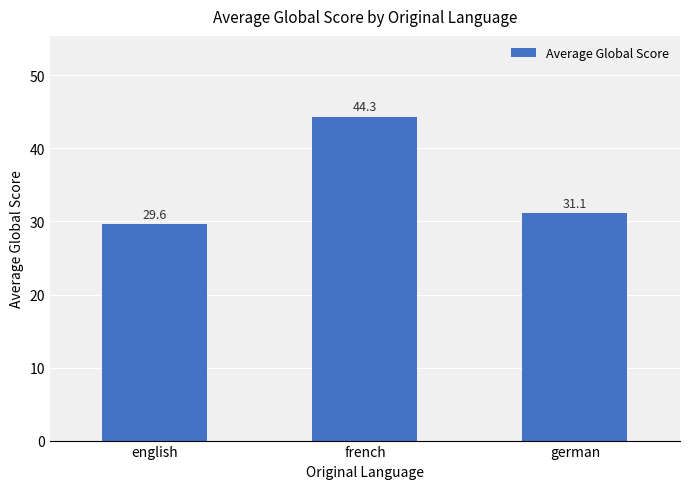

Reading right to left, list all the values displayed in this chart.

german=31.1	french=44.3	english=29.6